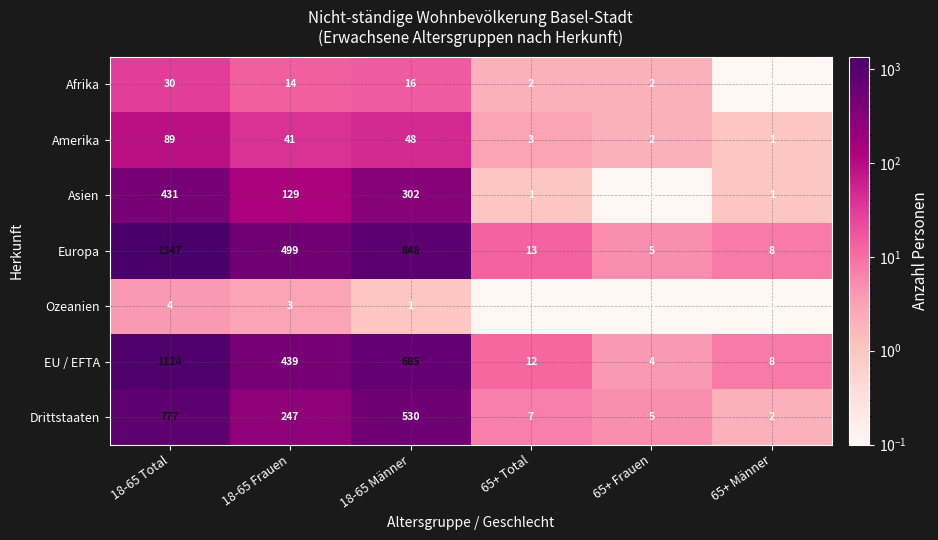

Where is EU / EFTA nearest to the value 564?

18-65 Männer